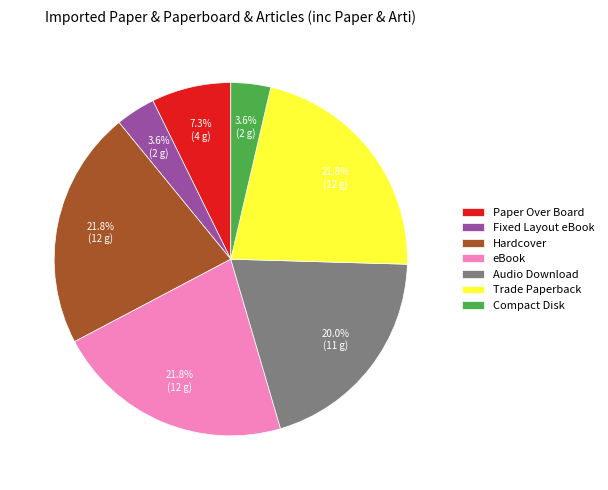

To the nearest percent, what is the combined percentage of Paper Over Board and Fixed Layout eBook?

11%